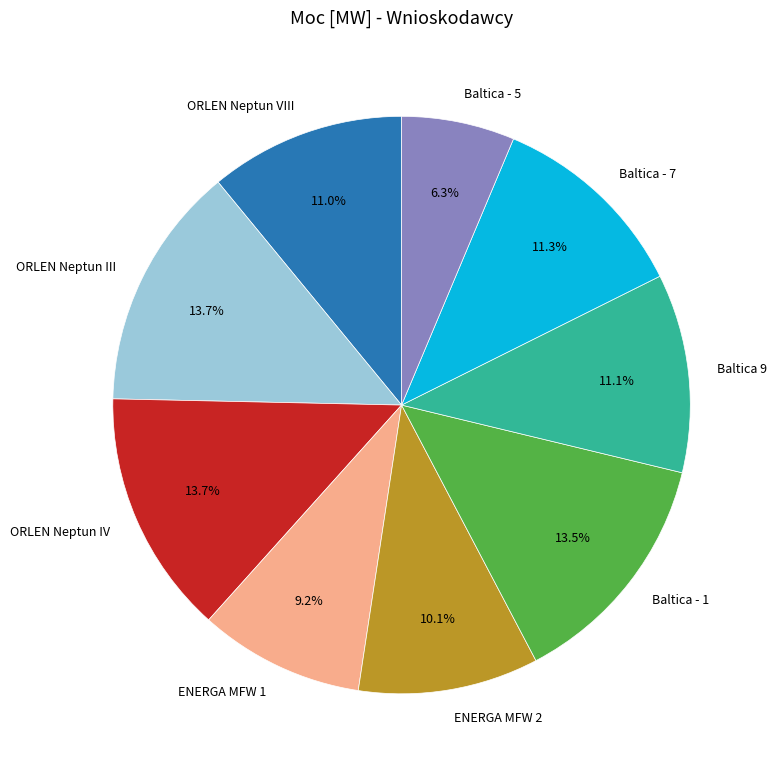

What is the smallest slice in the pie chart?

Baltica - 5